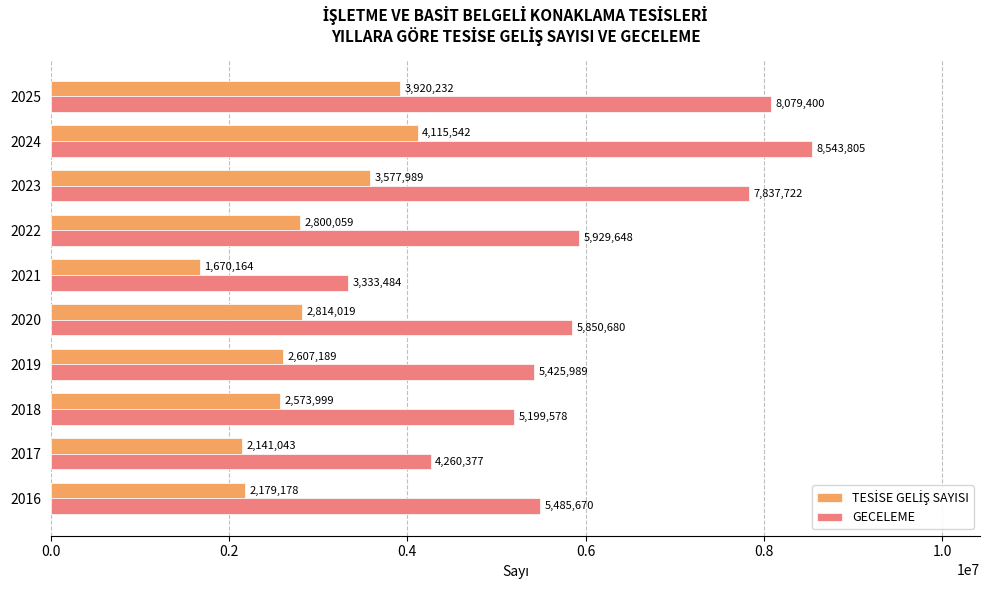

Rank the categories by GECELEME value from highest to lowest.

2024, 2025, 2023, 2022, 2020, 2016, 2019, 2018, 2017, 2021